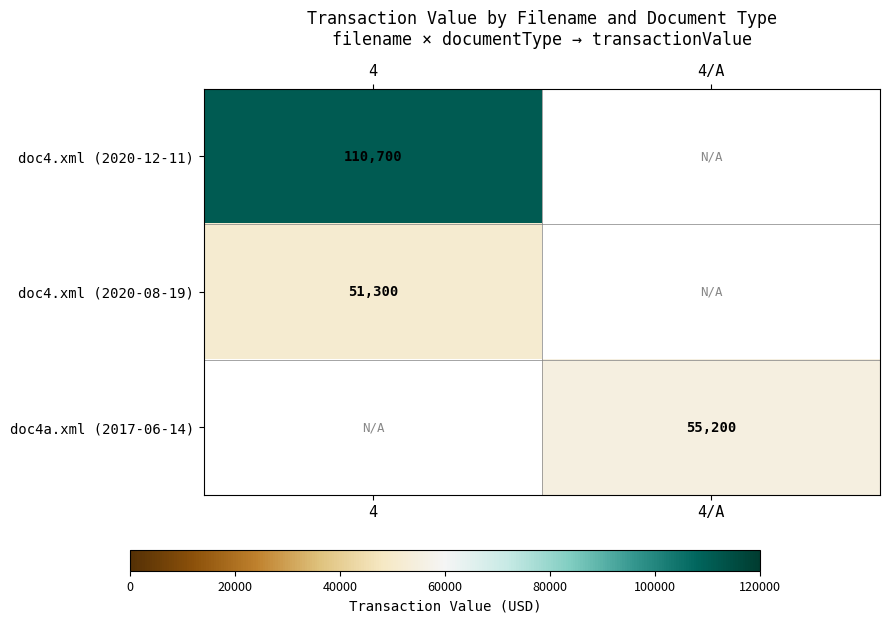

Is it true that doc4a.xml (2017-06-14) equals 55200 at 4/A?

True